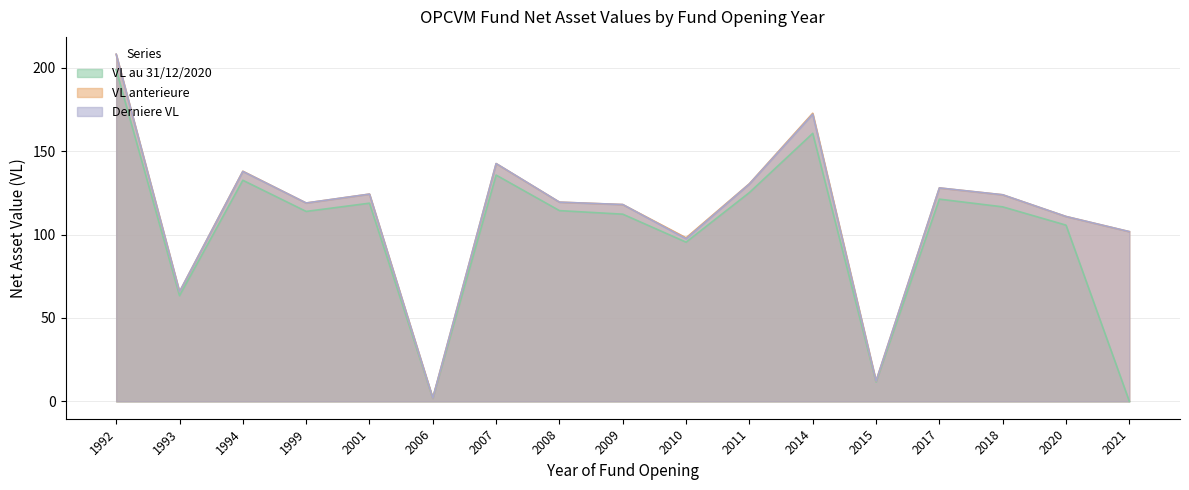

True or false: Derniere VL and VL au 31/12/2020 cross at least once.

False